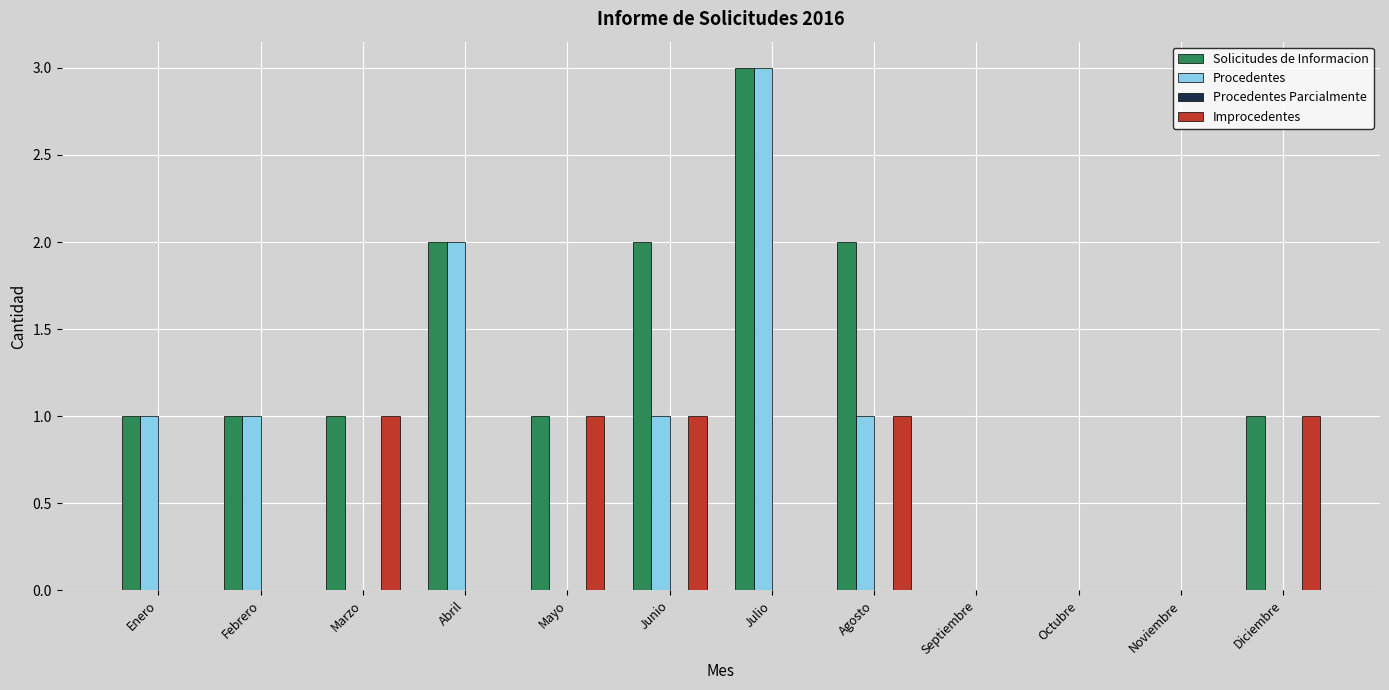

What is the greatest value displayed?

3